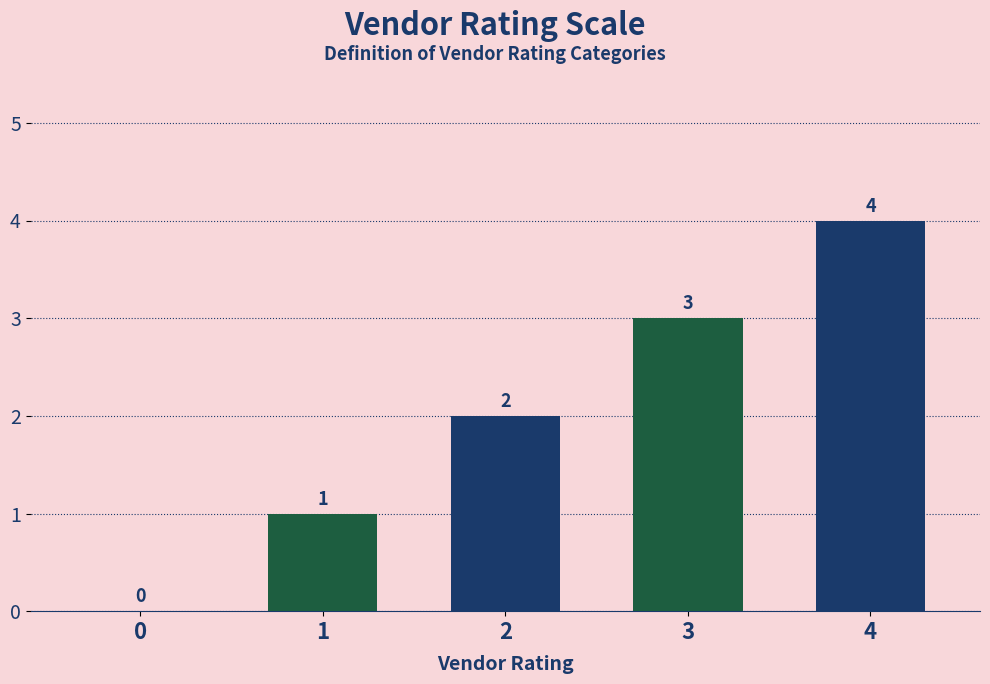

Are the bars grouped side by side (vs. stacked)?

No